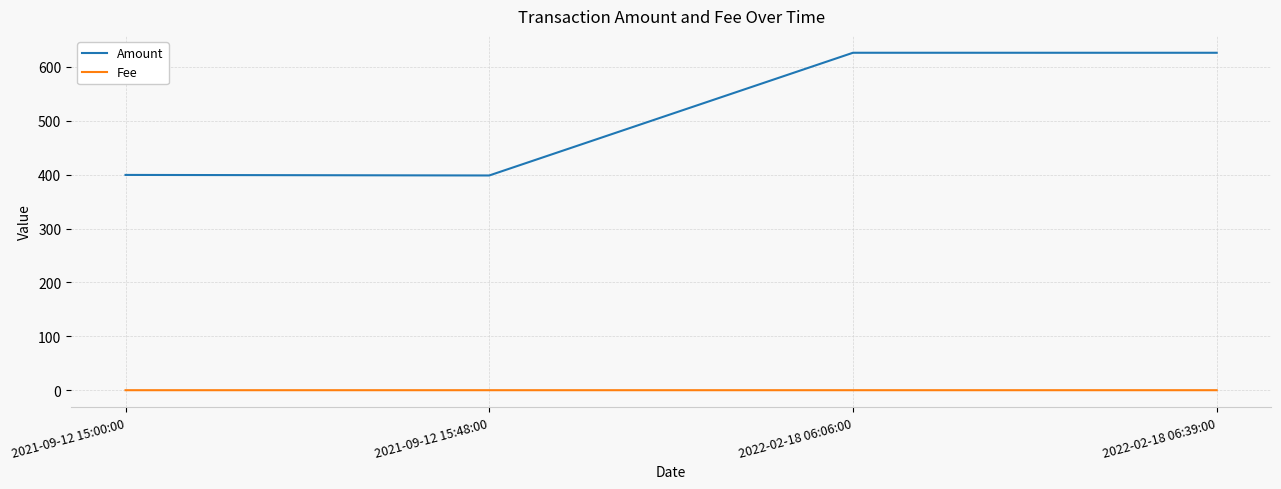

How many lines are shown in the chart?

2